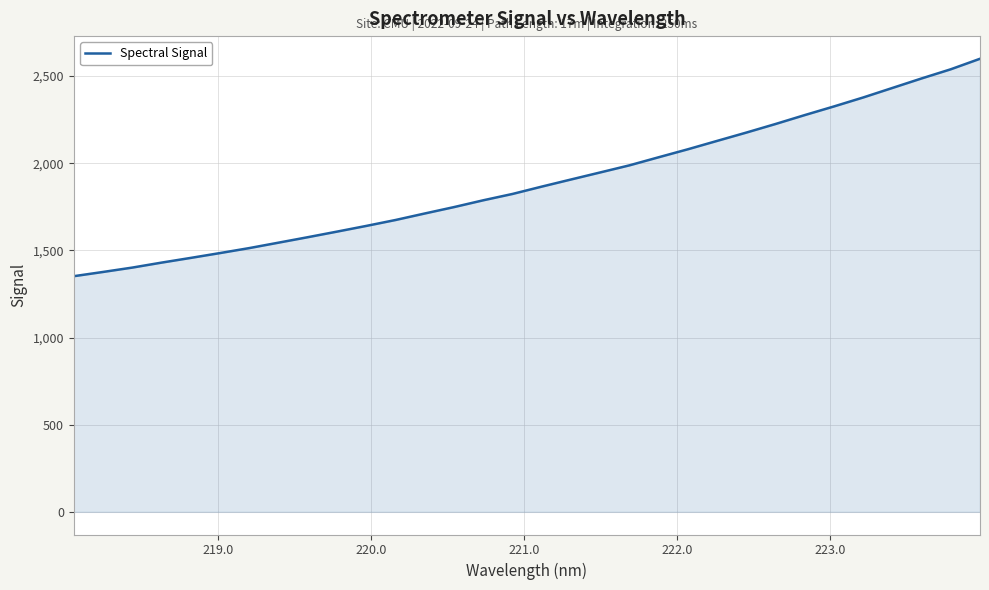

What is the difference between the maximum and minimum values?

1247.3